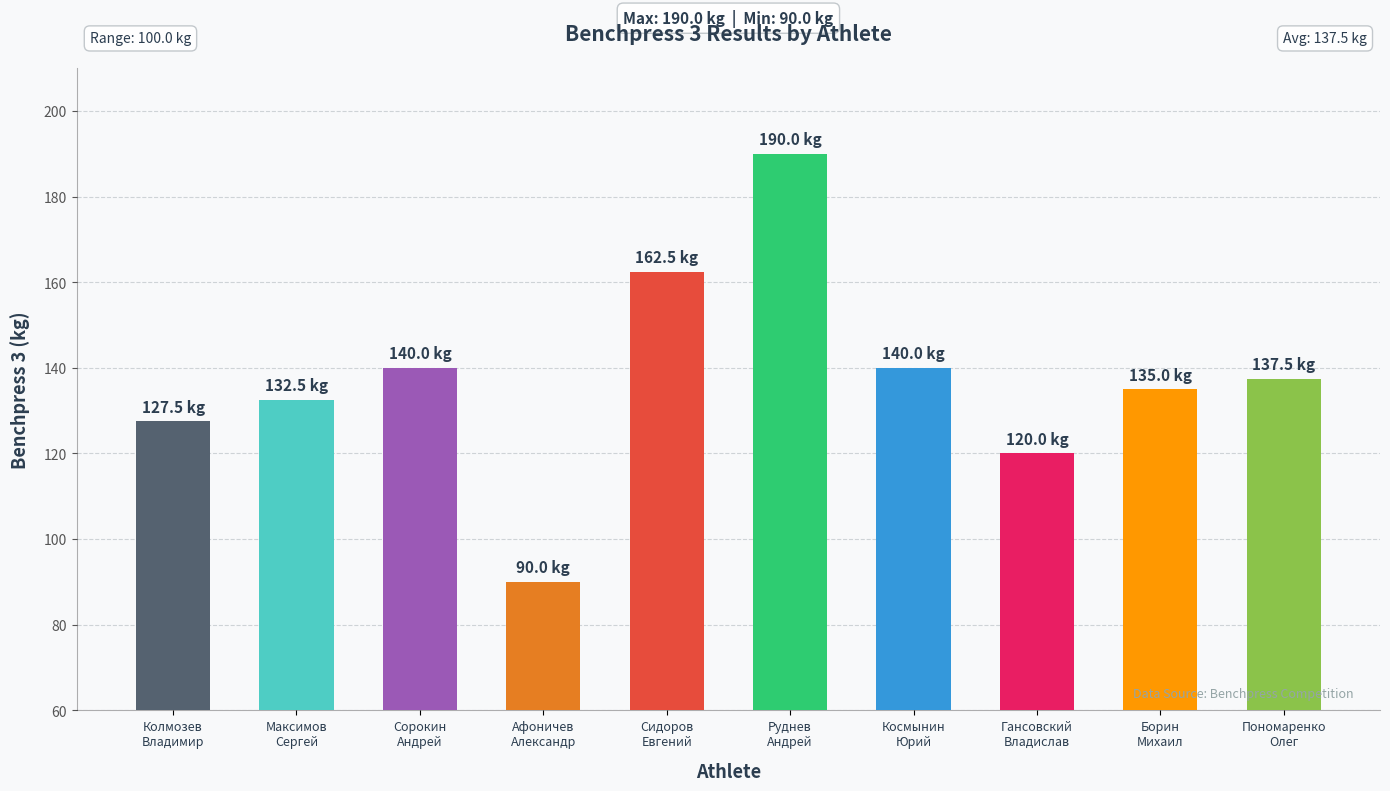

What is the difference between the maximum and minimum values?

100.0